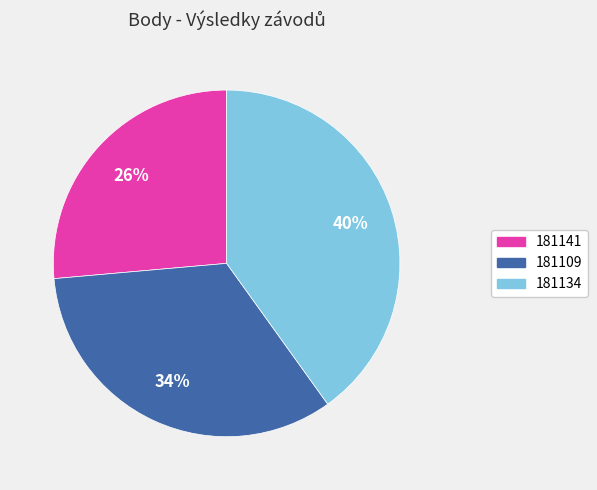

Count the number of slices in the pie.

3